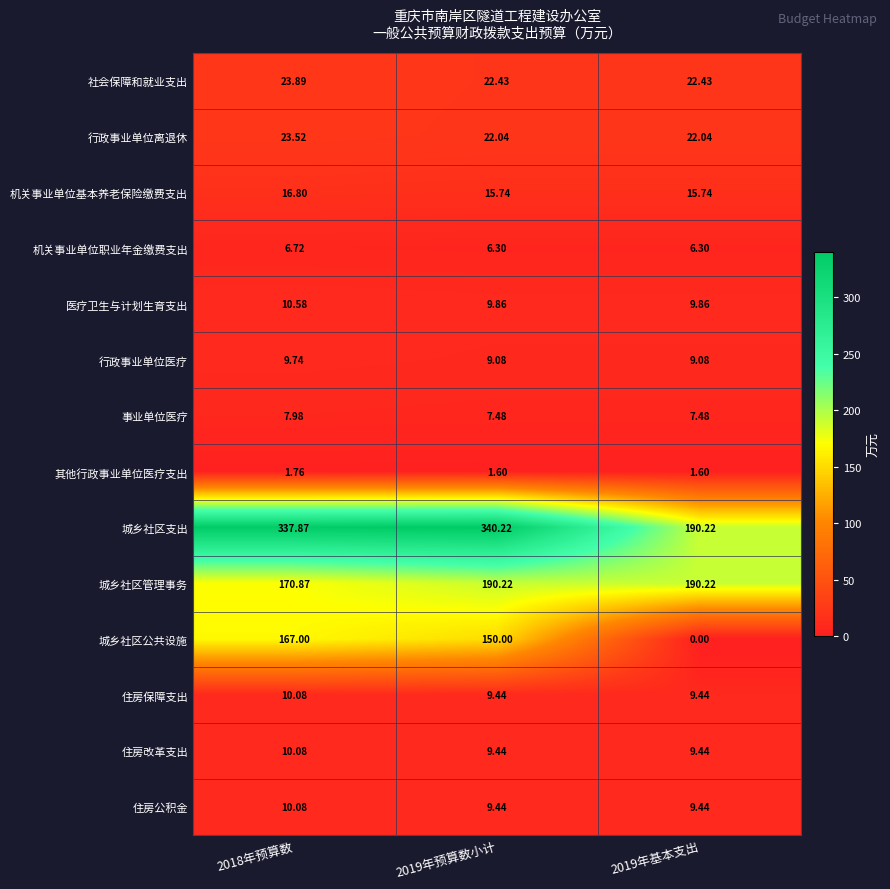

Which series has the largest range (max minus min)?

城乡社区公共设施